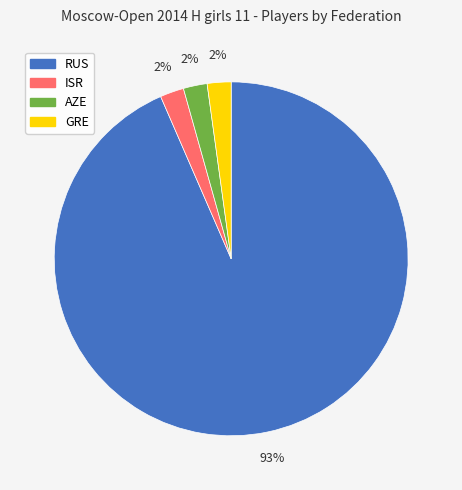

Which slice is the largest?

RUS